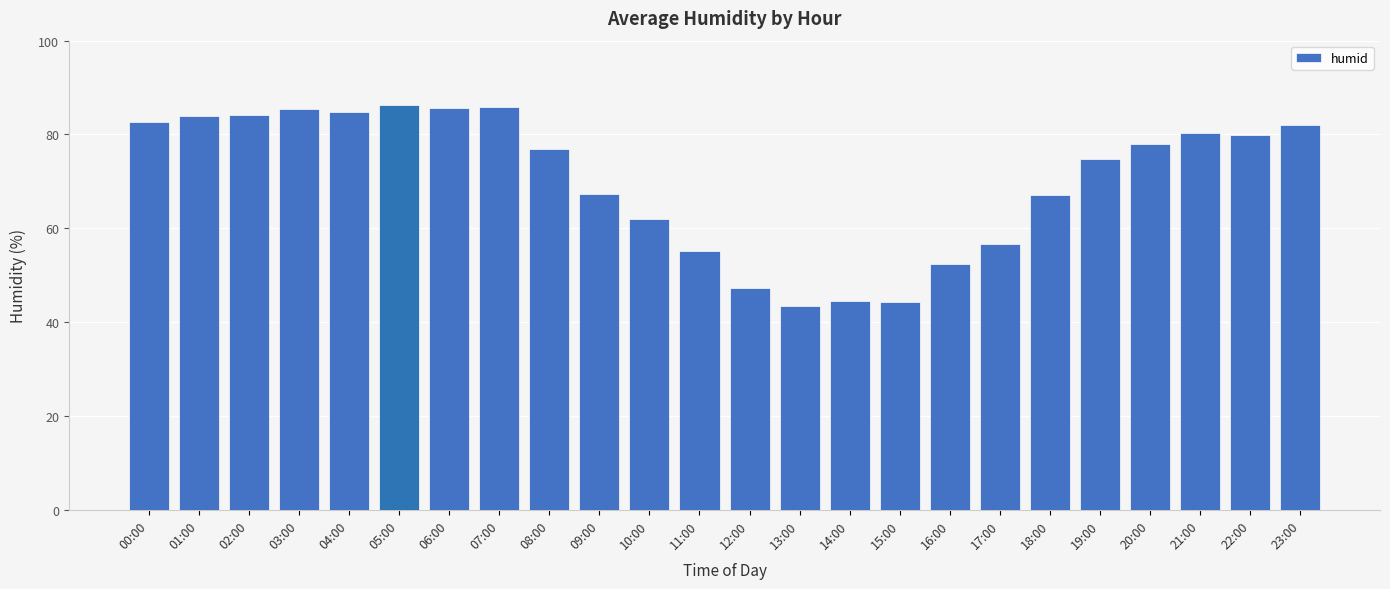

What is the label of the 15th bar from the right?

09:00